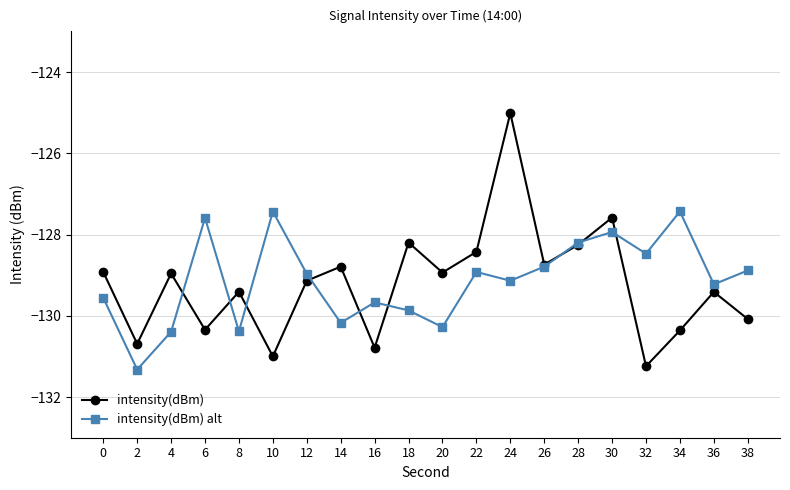

True or false: intensity(dBm) alt has a value of -129.1 at 24.

True